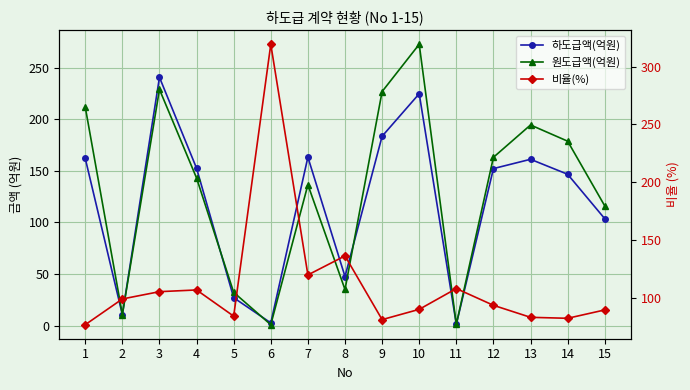

Which has a higher value, 8 or 15?

15